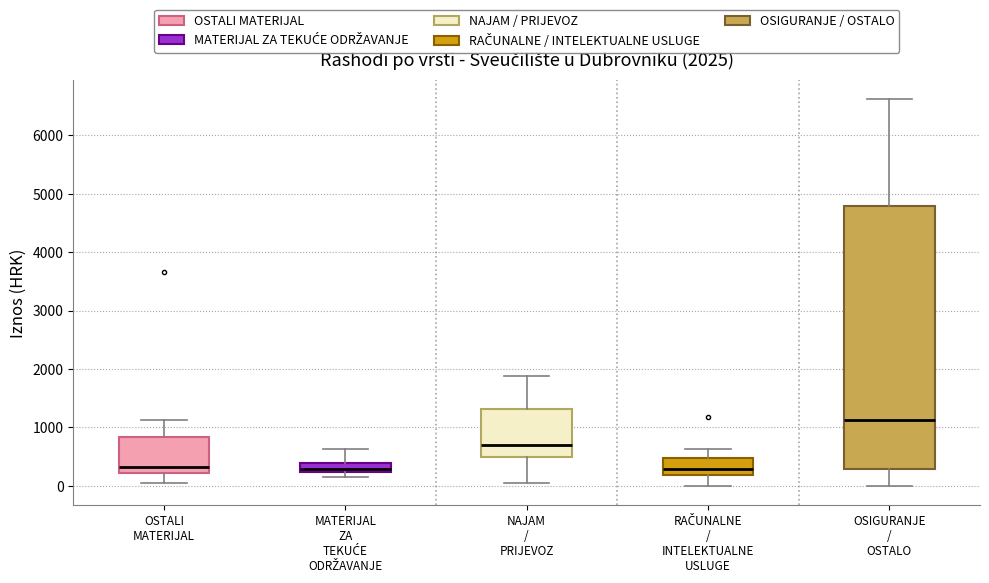

Comparing the boxes themselves (not the whiskers), which one is the tallest?

OSIGURANJE / OSTALO